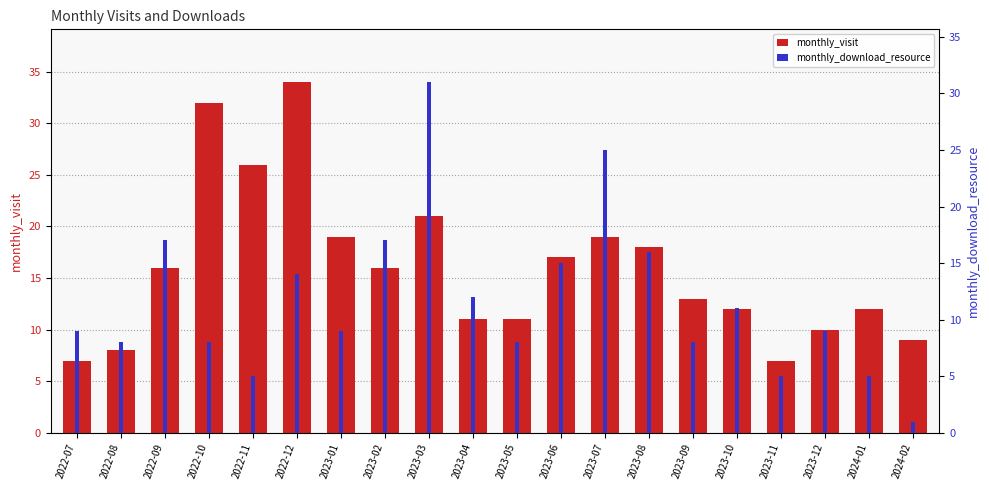

What is the difference between the second highest and second lowest values in the monthly_visit series?

25